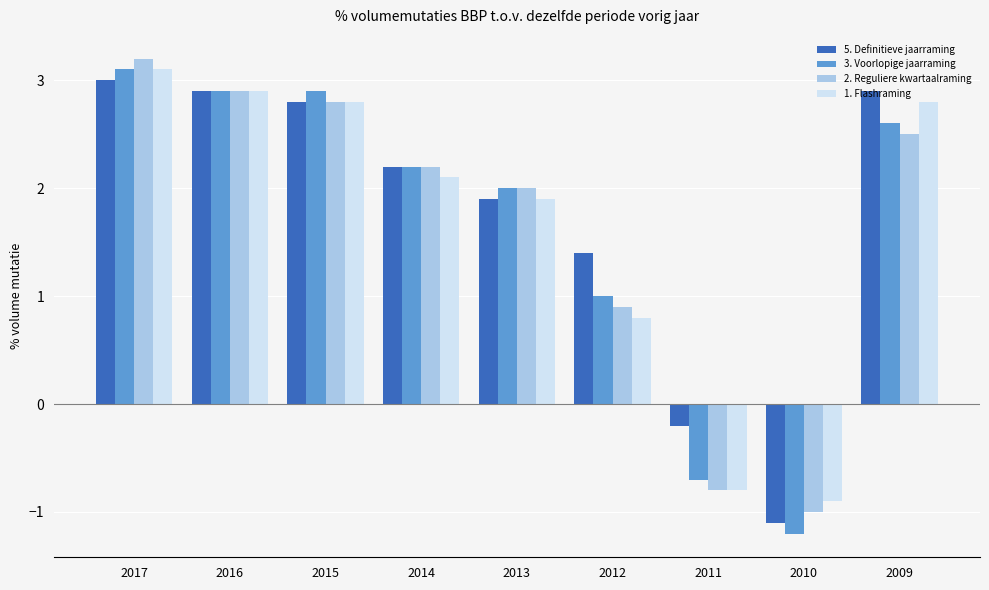

Are the bars grouped side by side (vs. stacked)?

Yes